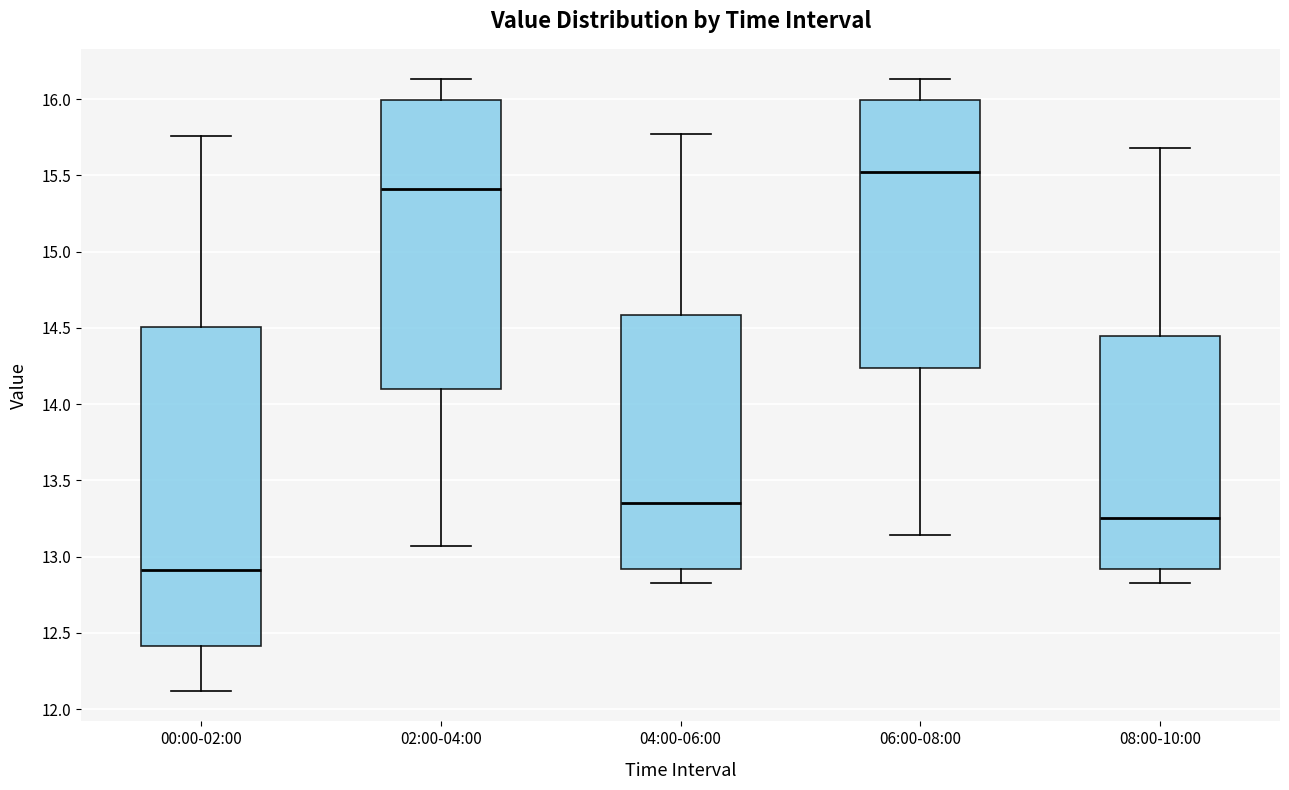

Which box has the highest median line?

06:00-08:00